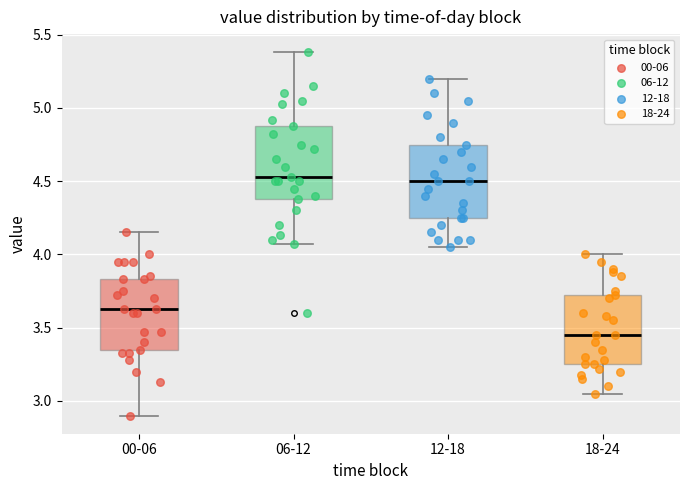

Reading left to right, read every box against the y-axis: the position of its median line, the range the box covers, and the ends of its whiskers. The values are not printed on the chart, so give them approximately, as read against the axis.

00-06: median 3.65, box 3.35 to 3.85, whiskers 2.90 to 4.15
06-12: median 4.55, box 4.40 to 4.90, whiskers 4.05 to 5.40
12-18: median 4.50, box 4.25 to 4.75, whiskers 4.05 to 5.20
18-24: median 3.45, box 3.25 to 3.70, whiskers 3.05 to 4.00